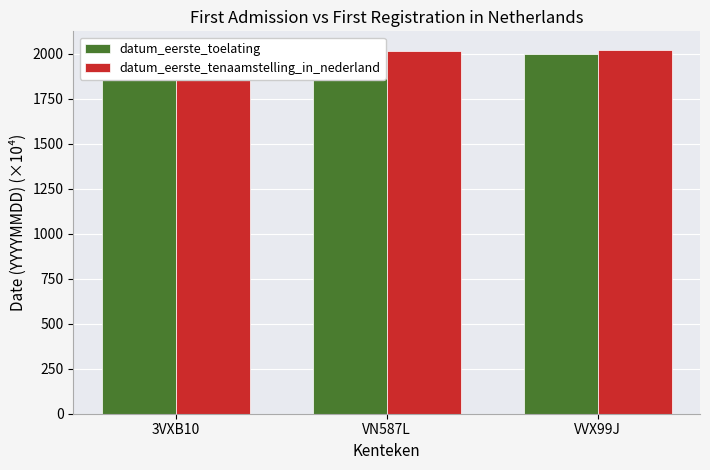

Where does the datum_eerste_tenaamstelling_in_nederland series first go above 2015?

VN587L